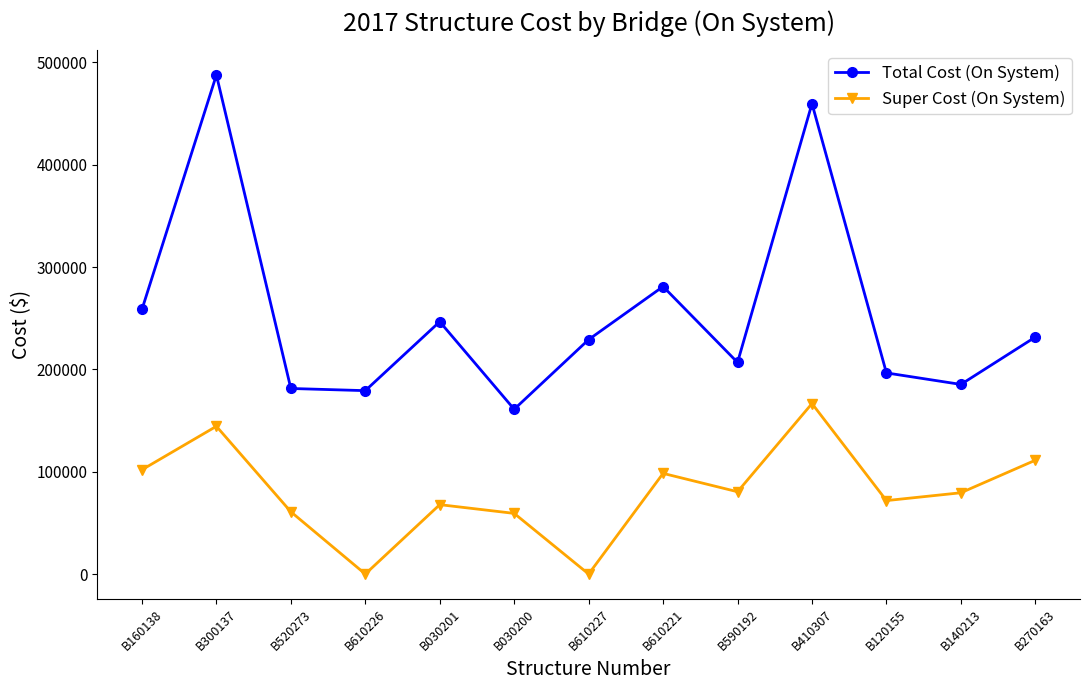

What position from the left is B610227?

7